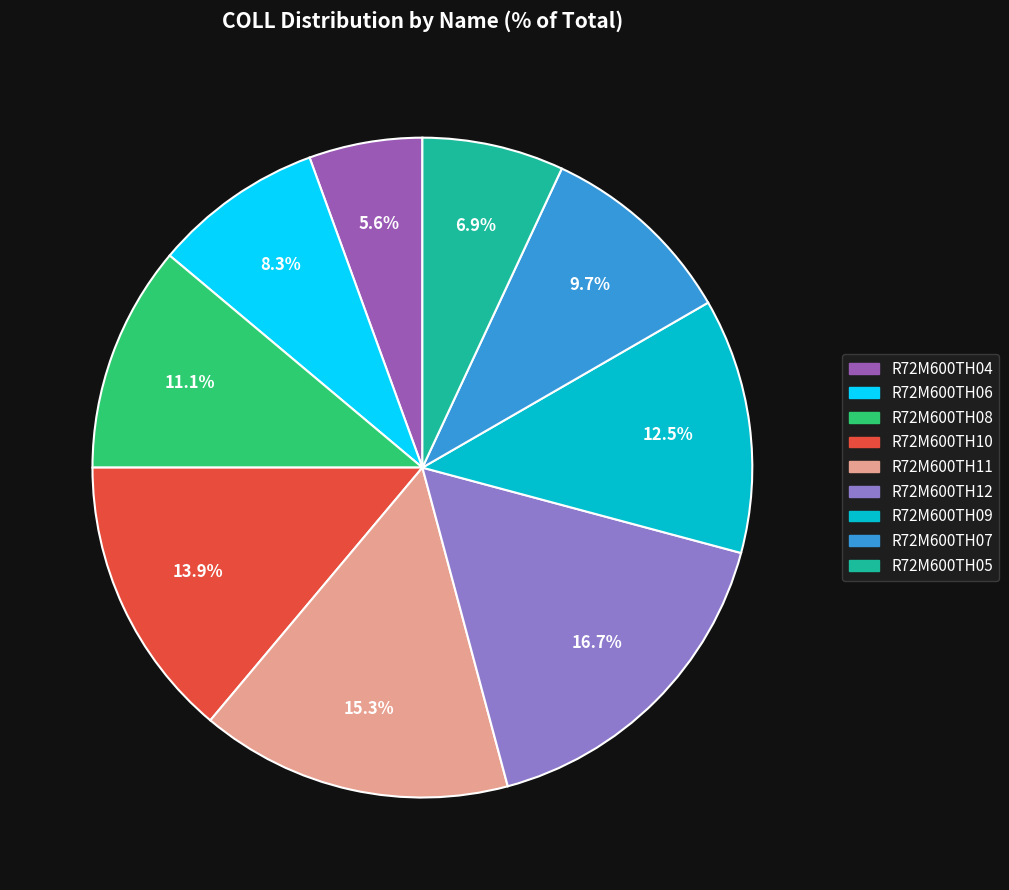

Is R72M600TH06 the majority of the pie?

No